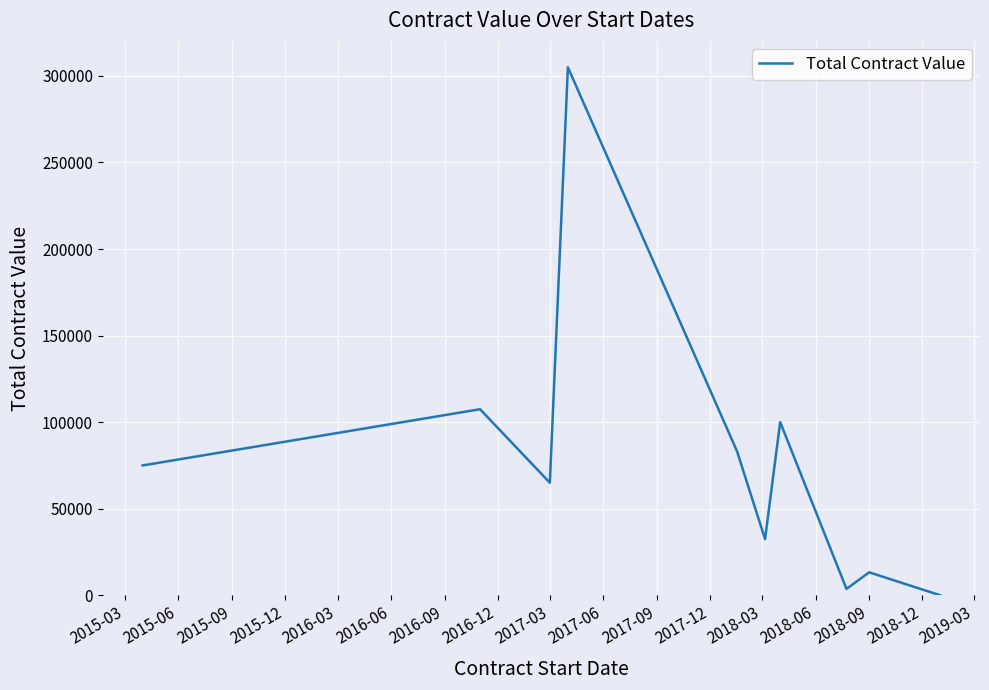

What is the difference between the maximum and minimum values?

305000.0